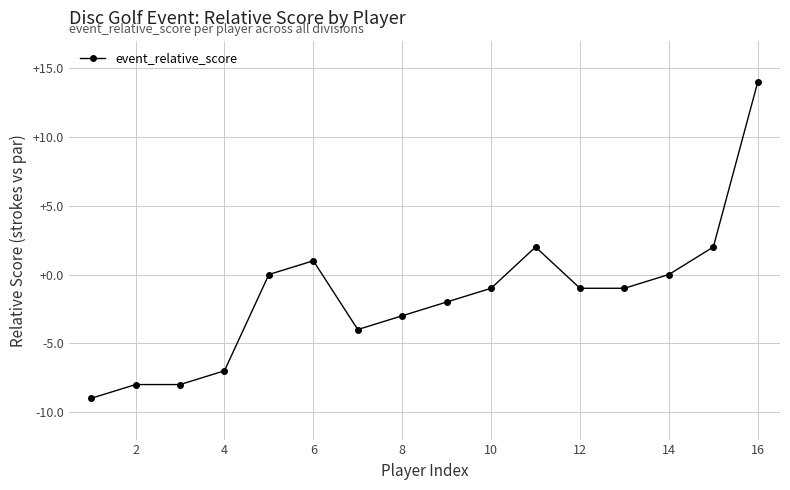

What is the minimum value shown in the chart?

-9